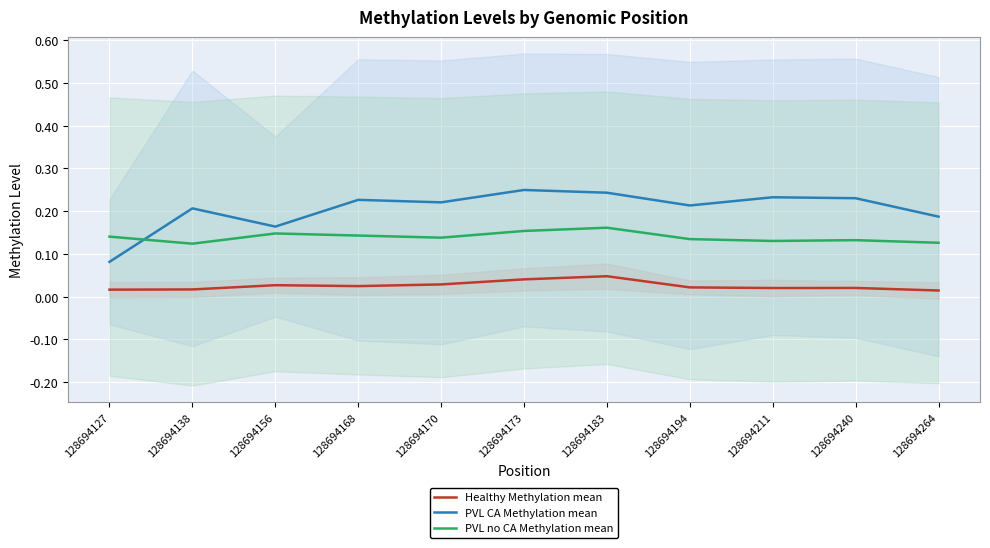

Which has a higher value, 128694183 or 128694170?

128694183